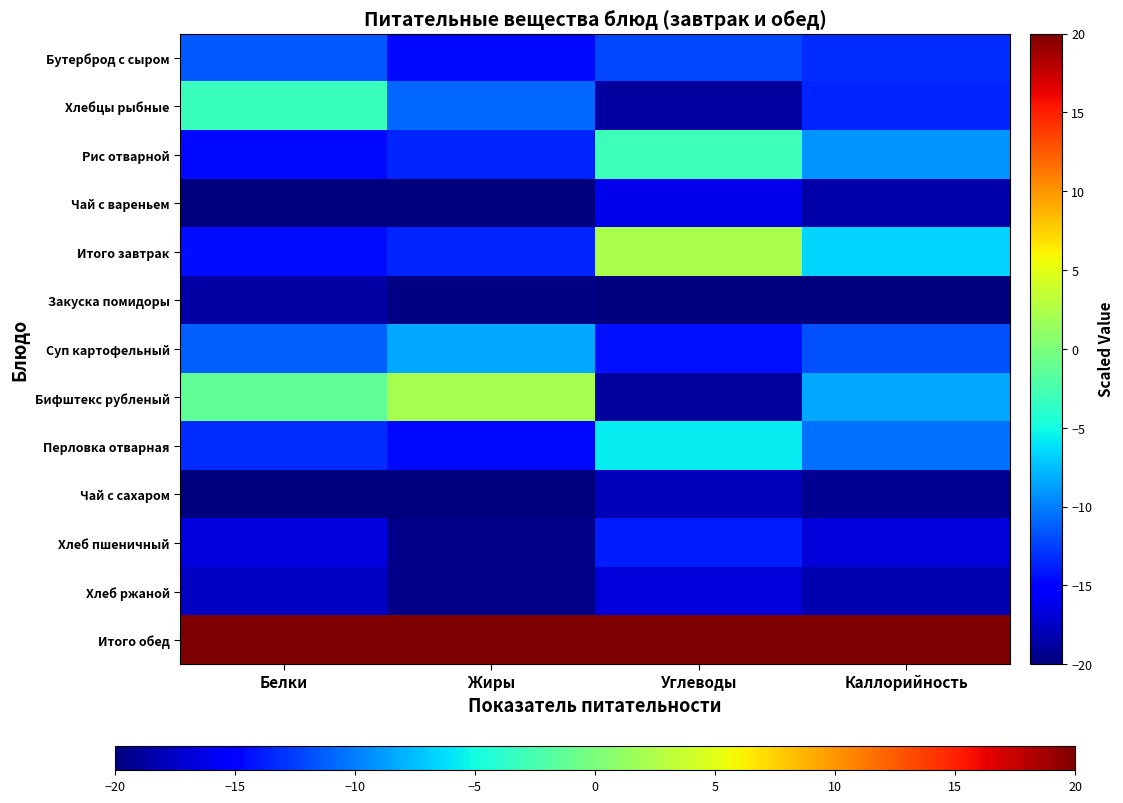

Between Белки and Углеводы, which series saw the biggest shift?

Бифштекс рубленый